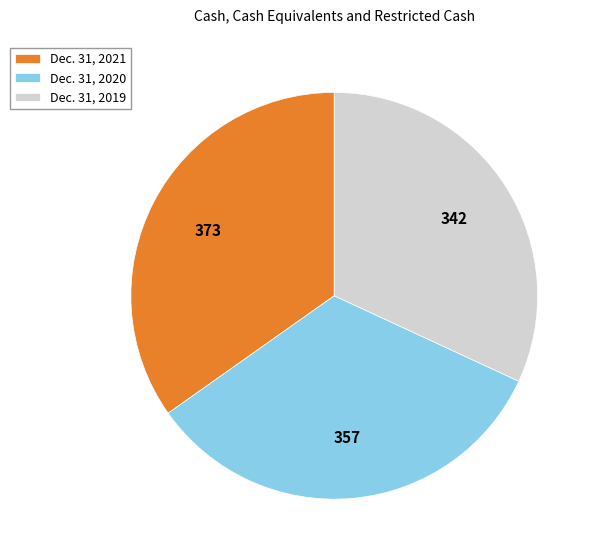

True or false: Dec. 31, 2021 accounts for 35% of the total.

True